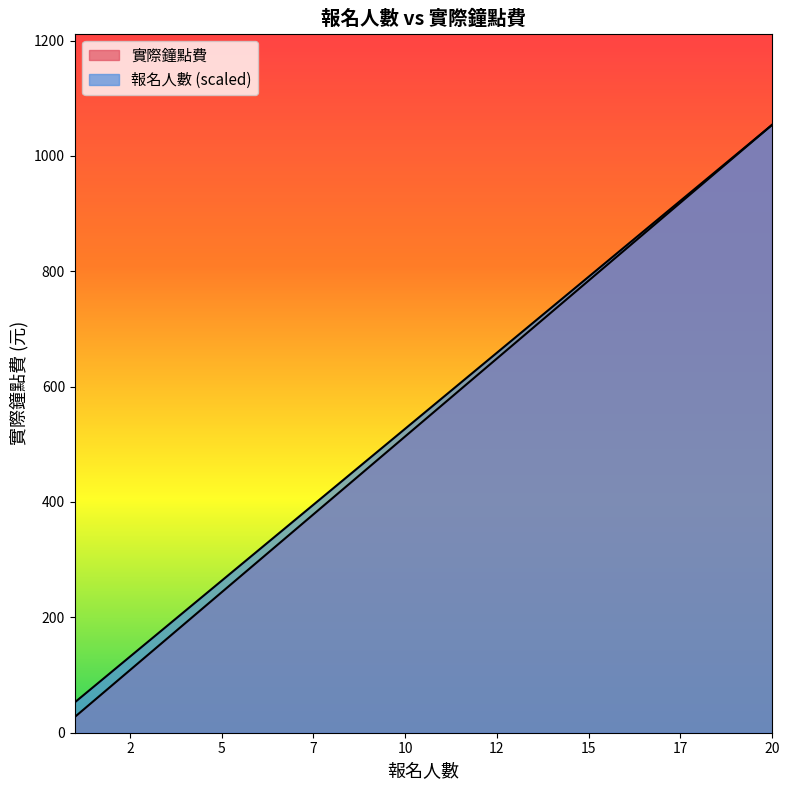

Between 18 and 8, which series saw the biggest shift?

報名人數